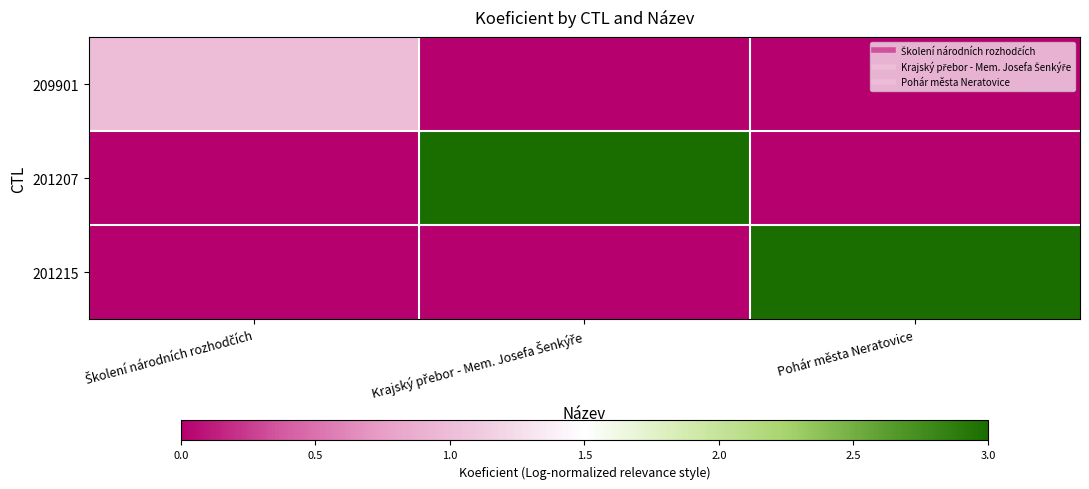

Reading left to right, transcribe all the data shown in this chart.

209901: Školení národních rozhodčích=1	Krajský přebor - Mem. Josefa Šenkýře=0	Pohár města Neratovice=0
201207: Školení národních rozhodčích=0	Krajský přebor - Mem. Josefa Šenkýře=3	Pohár města Neratovice=0
201215: Školení národních rozhodčích=0	Krajský přebor - Mem. Josefa Šenkýře=0	Pohár města Neratovice=3